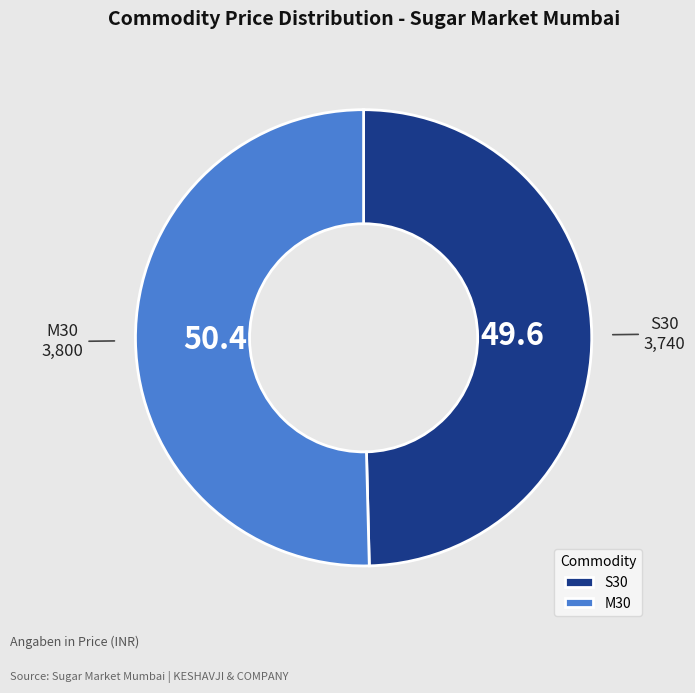

Is the sum of M30 and S30 greater than half?

Yes